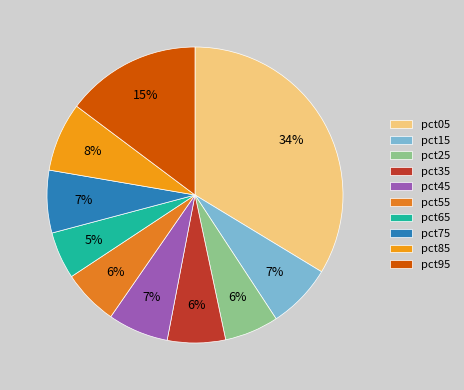

To the nearest percent, what portion does pct75 represent?

7%